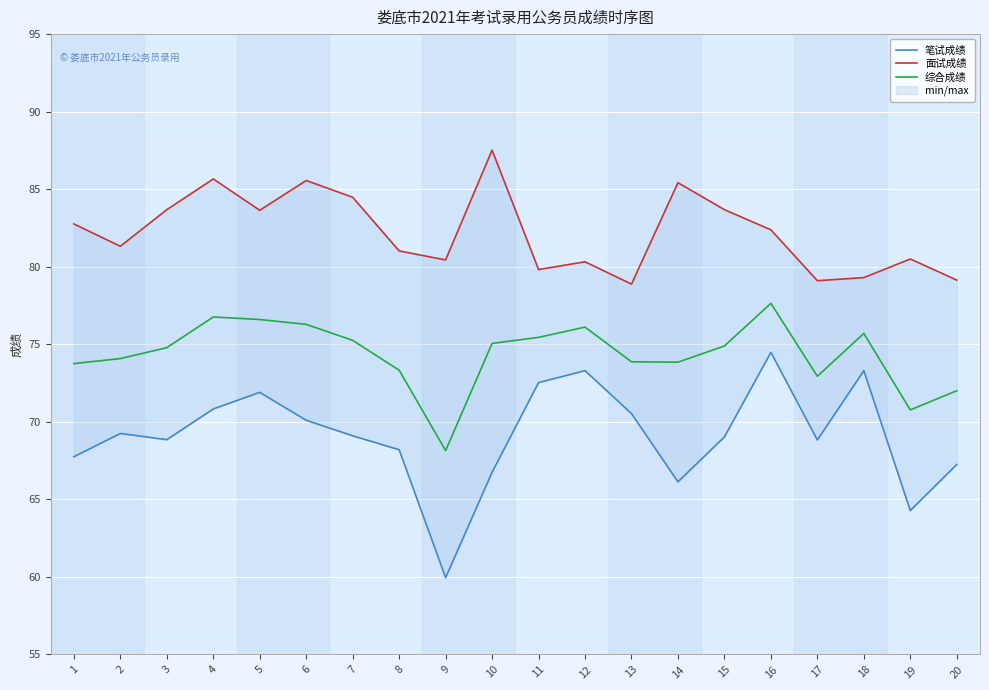

At which label does 笔试成绩 first exceed 69?

2